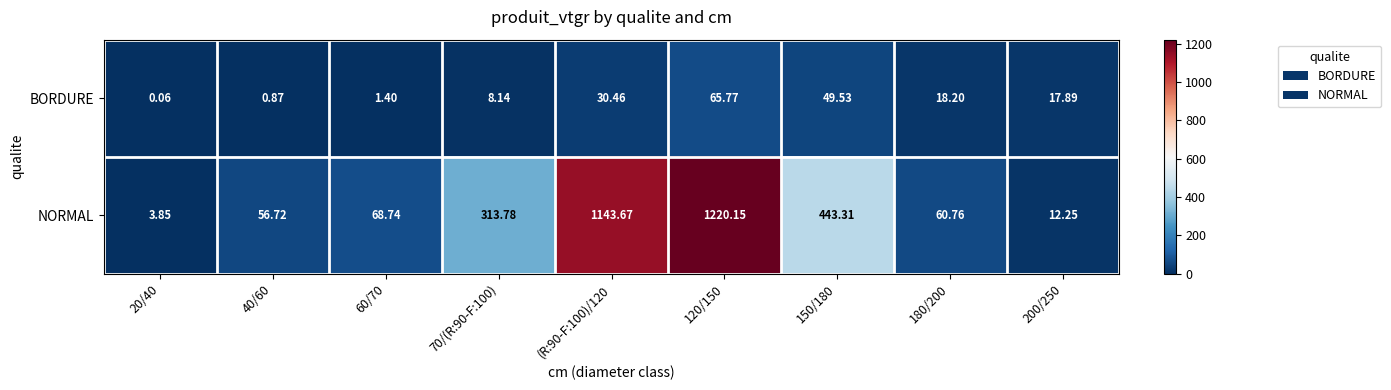

Rank the series at 120/150 from highest to lowest value.

NORMAL, BORDURE